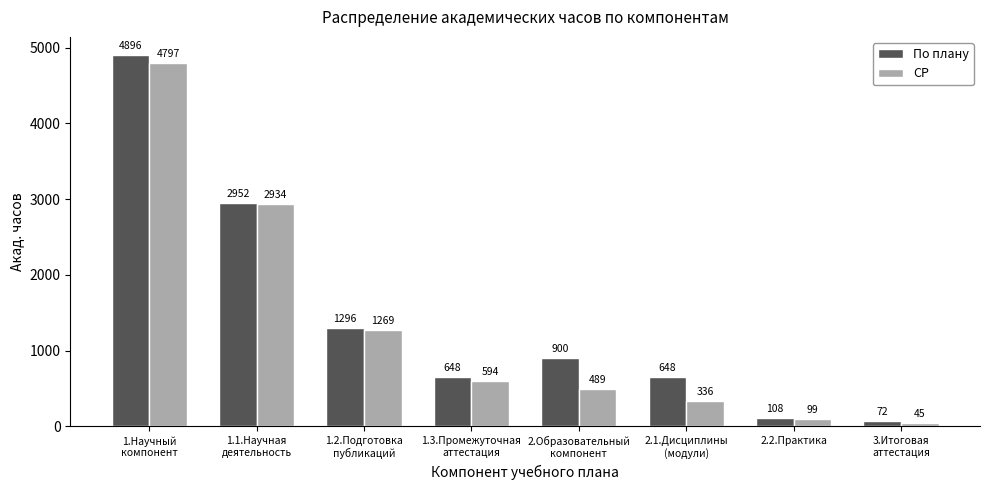

Is the value of СР at 2.2.Практика greater than the value of По плану at 2.2.Практика?

No